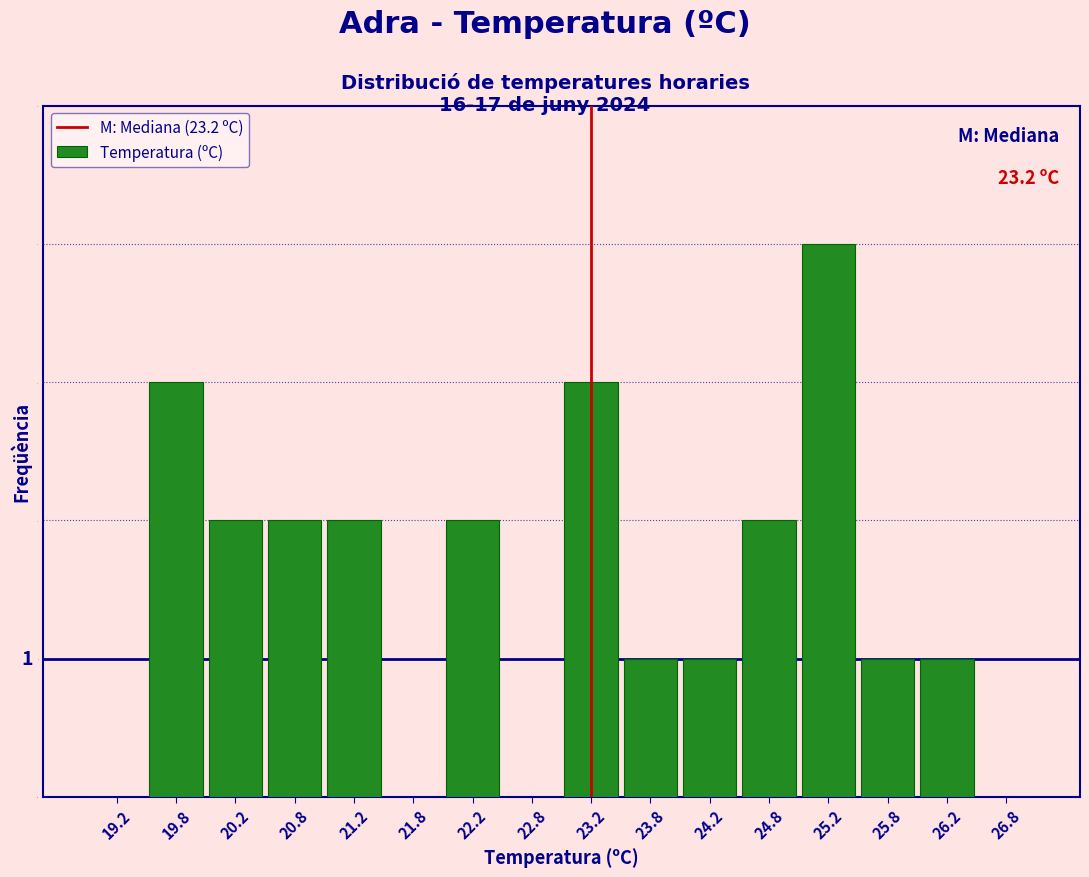

Which range on the x-axis has the tallest bar?

25.0 to 25.5